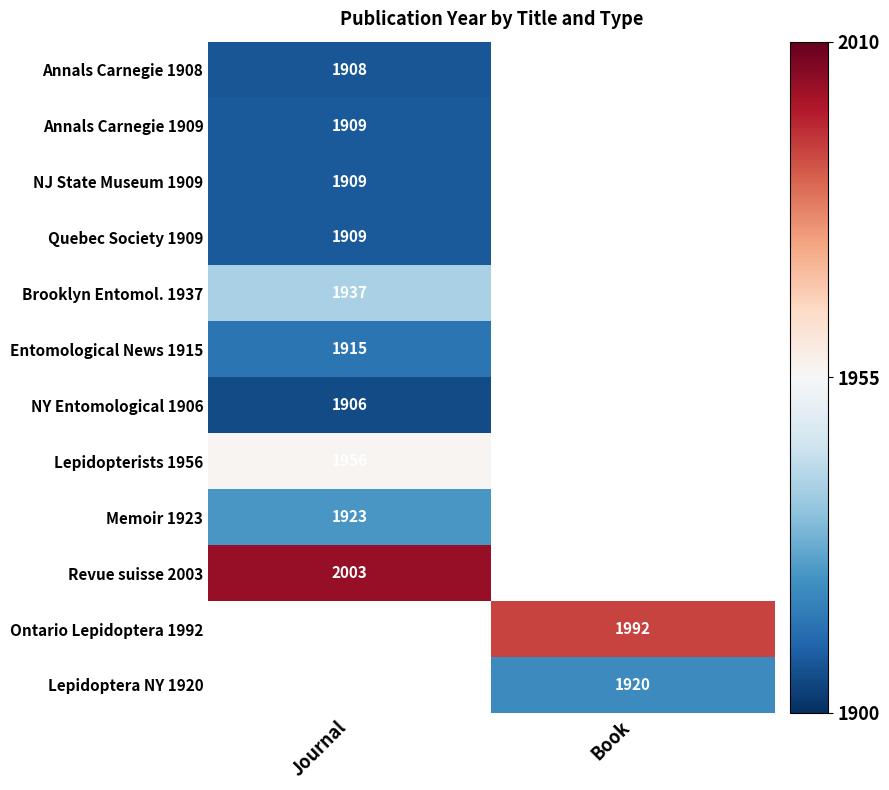

Is it true that Entomological News 1915 equals 2834 at Journal?

False